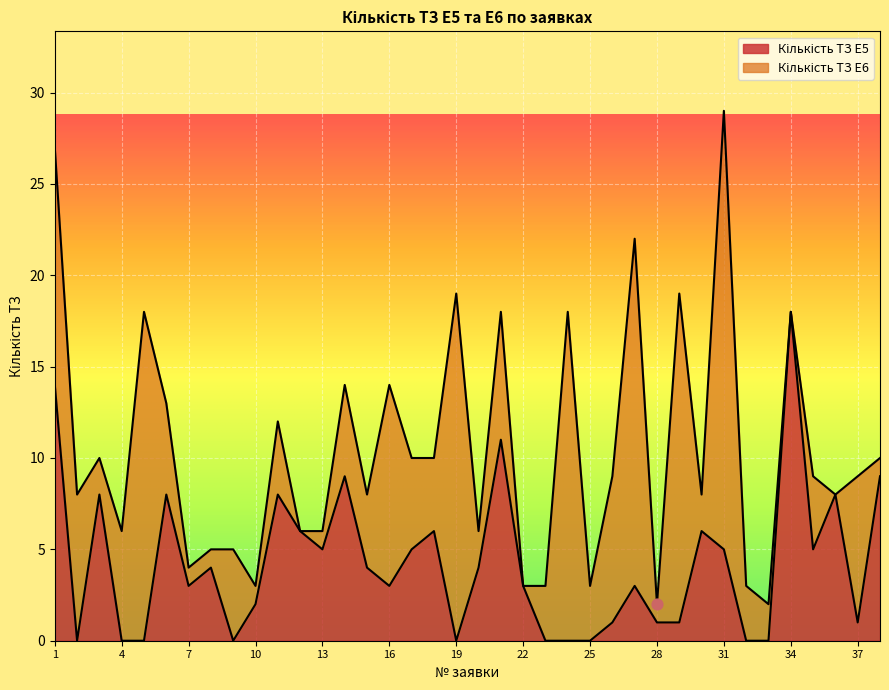

Between 36 and 24, which is larger?

36